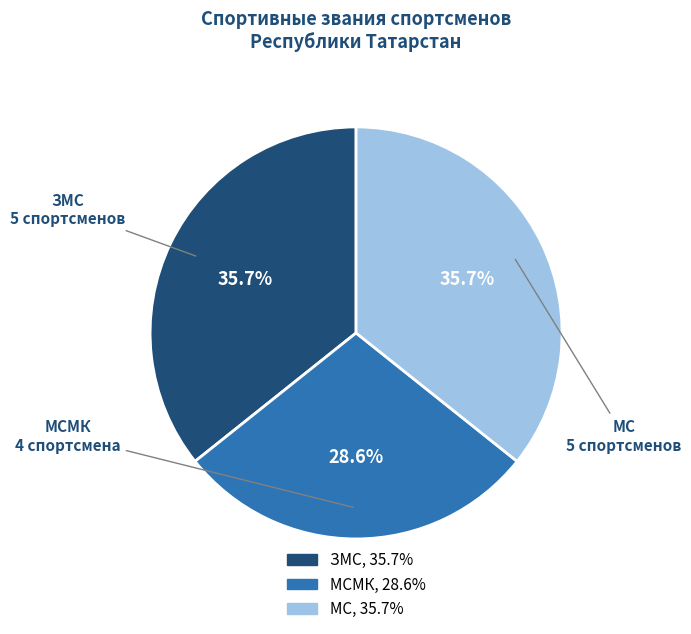

Is there any slice that represents more than half of the pie?

No